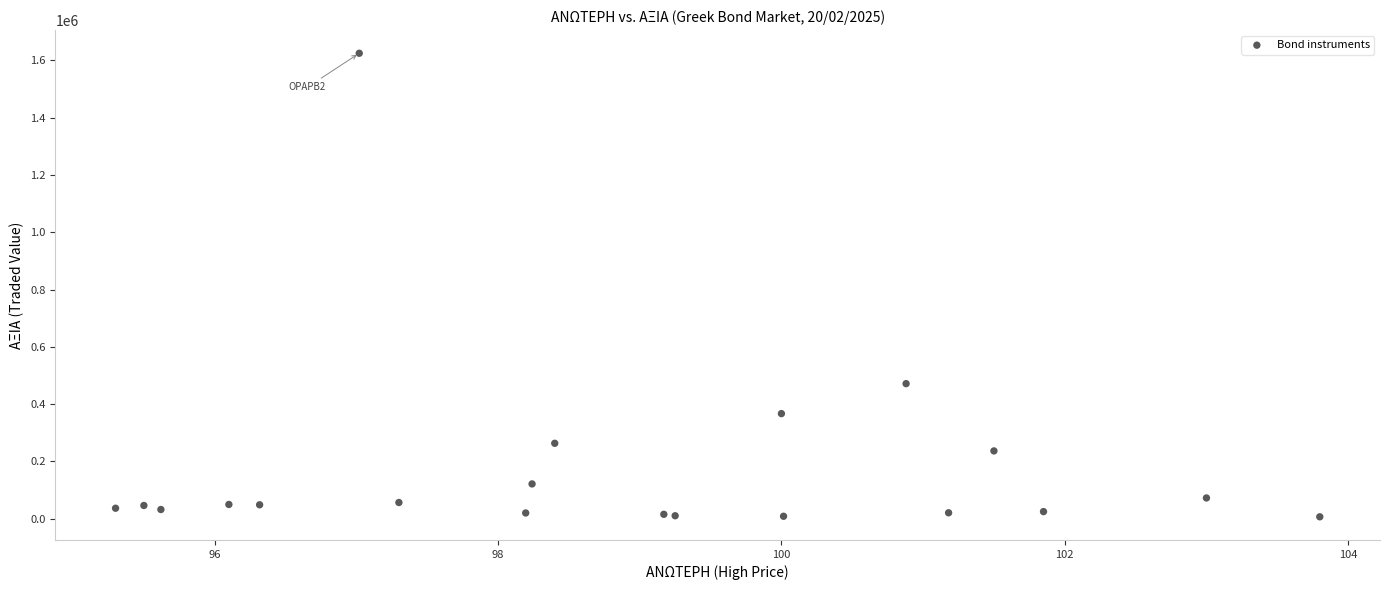

What Y value in the scatter plot is closest to 815727?

471265.3